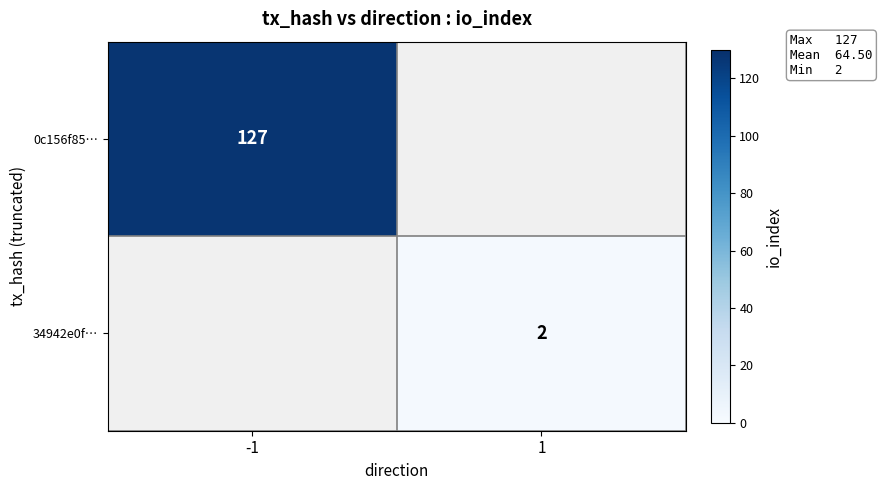

At how many categories does at least one series exceed 119?

1